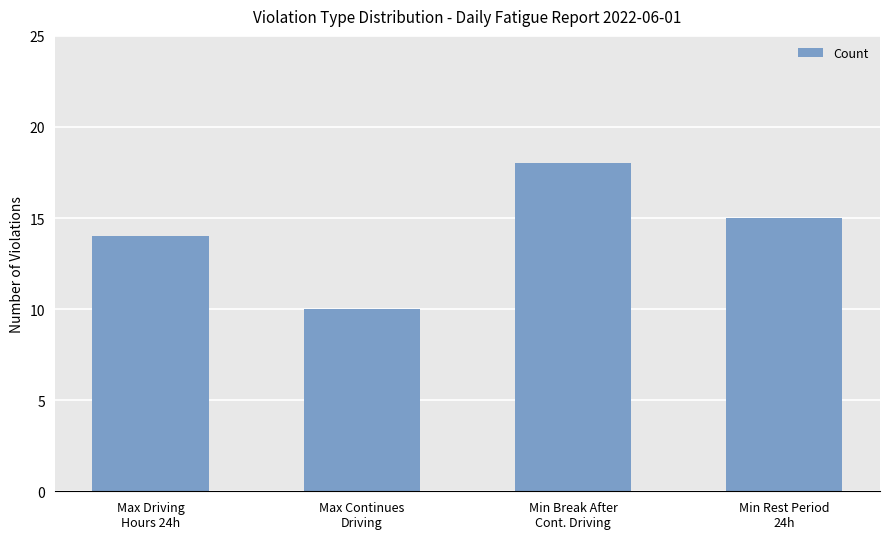

Where does the data first go above 15?

Min Break After
Cont. Driving